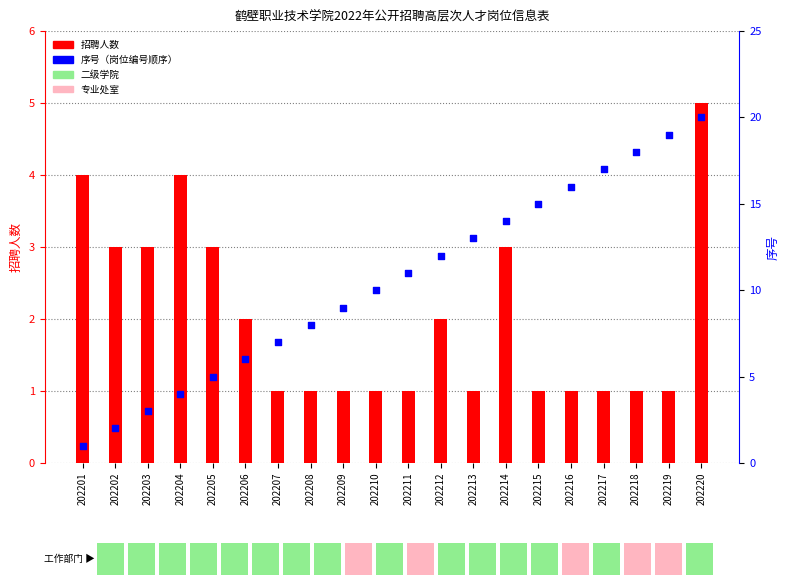

What are all the series names shown in the legend?

招聘人数, 序号（岗位编号顺序）